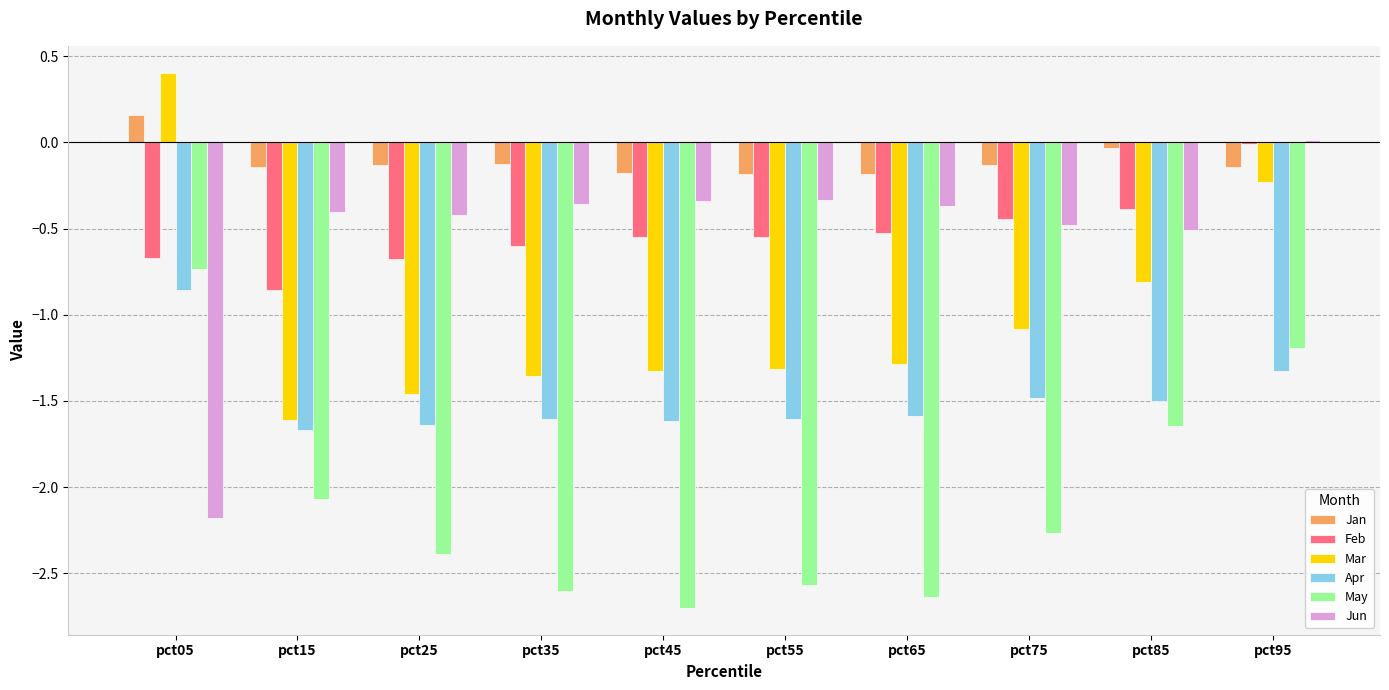

How many categories are shown in the chart?

10